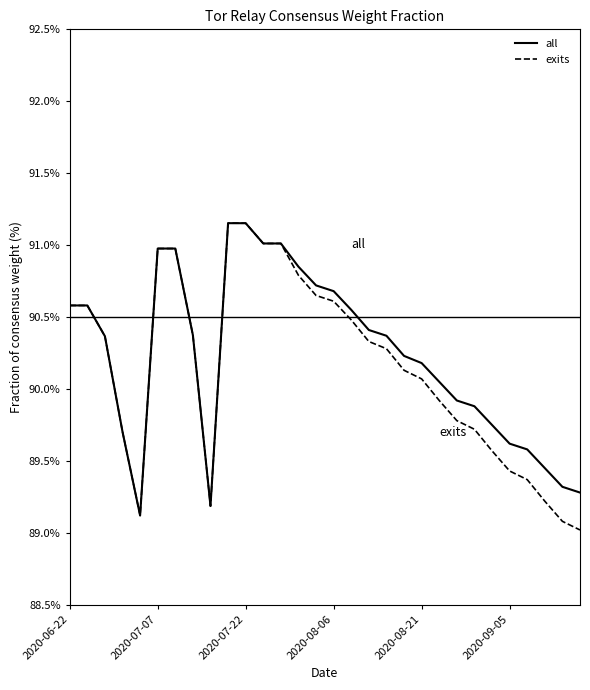

What is the lowest value of the all series?

89.1